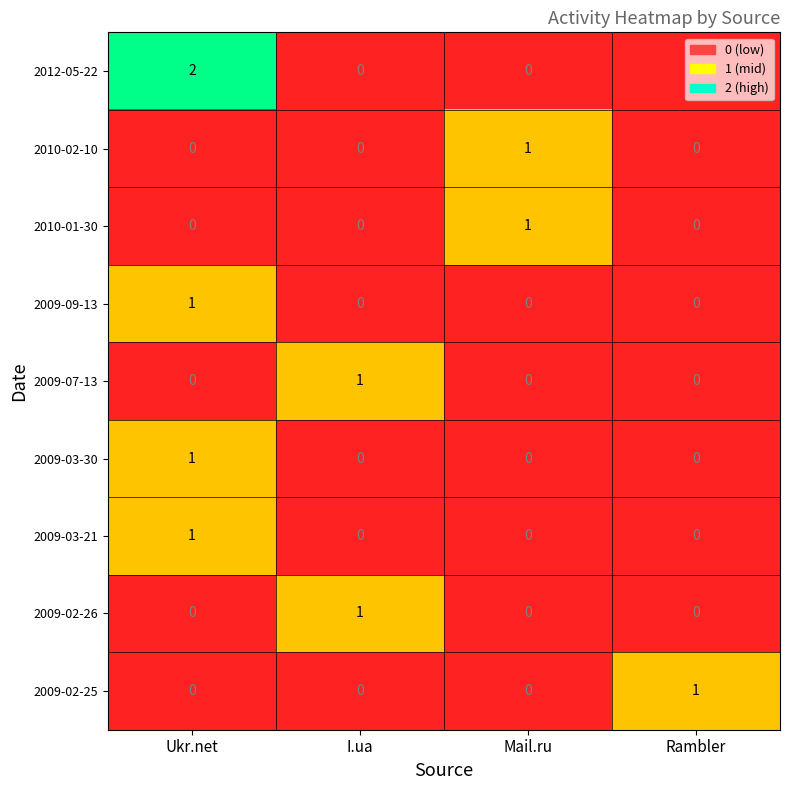

Which label corresponds to the largest value in the chart?

Ukr.net